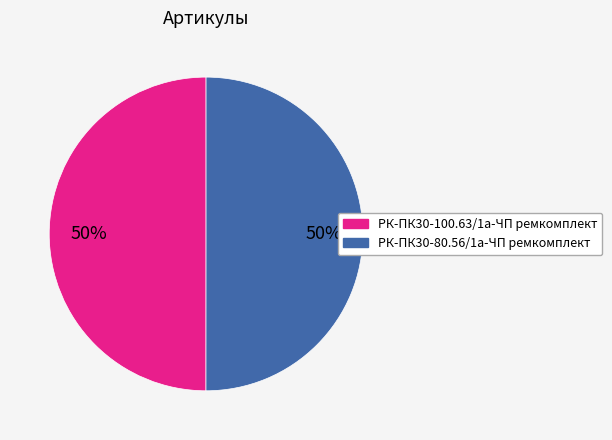

To the nearest percent, what percentage of the pie is РК-ПК30-100.63/1а-ЧП ремкомплект?

50%